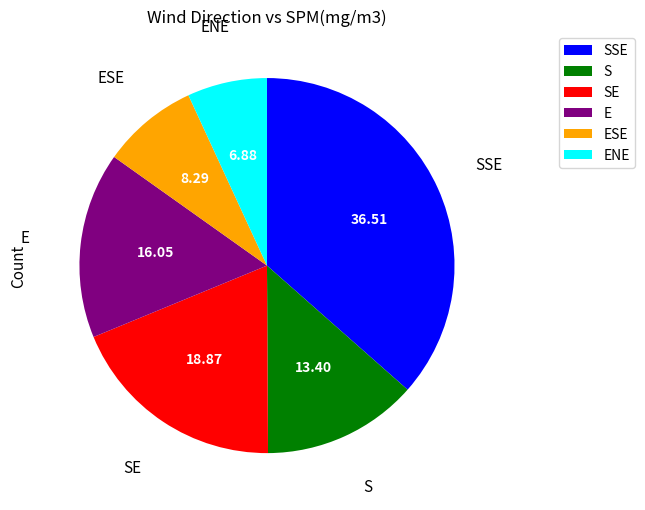

Which has a higher value, ENE or SE?

SE